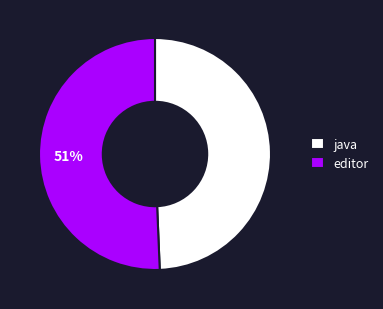

To the nearest percent, what portion does java represent?

49%